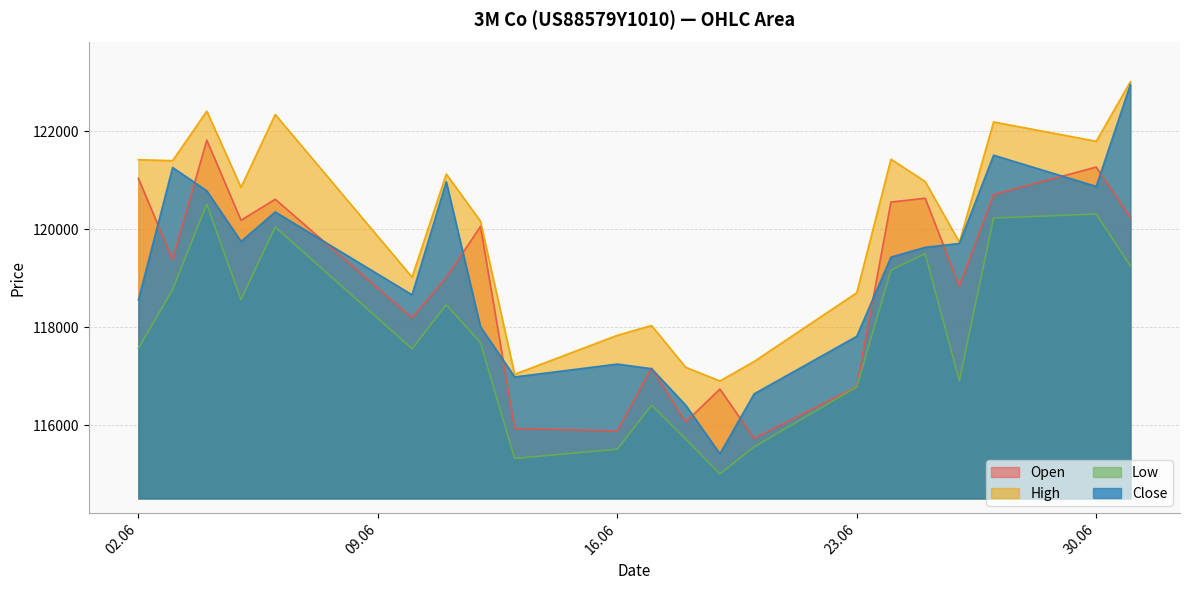

Is it true that Open equals 64411 at 03.06.2025?

False